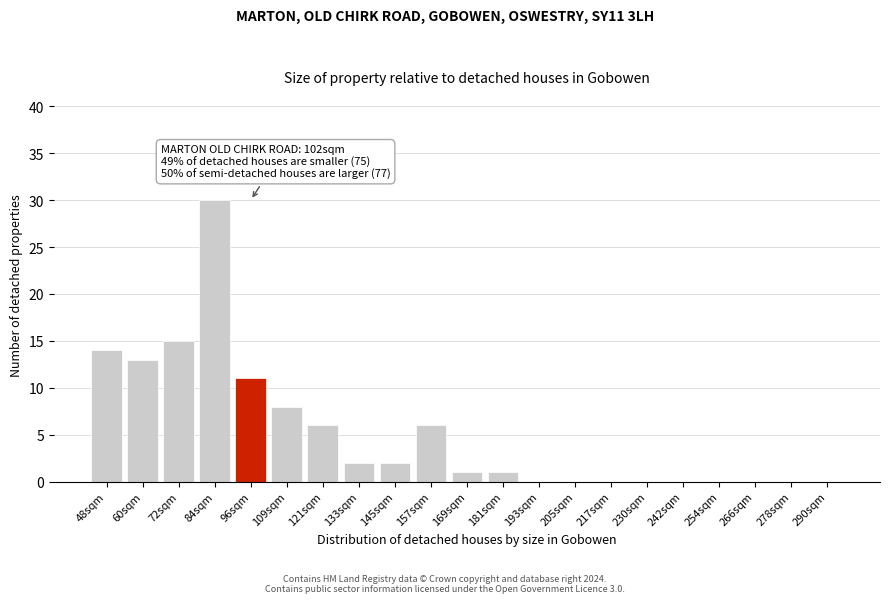

Reading left to right, extract all data points from this chart.

48sqm=14	60sqm=13	72sqm=15	84sqm=30	96sqm=11	109sqm=8	121sqm=6	133sqm=2	145sqm=2	157sqm=6	169sqm=1	181sqm=1	193sqm=0	205sqm=0	217sqm=0	230sqm=0	242sqm=0	254sqm=0	266sqm=0	278sqm=0	290sqm=0